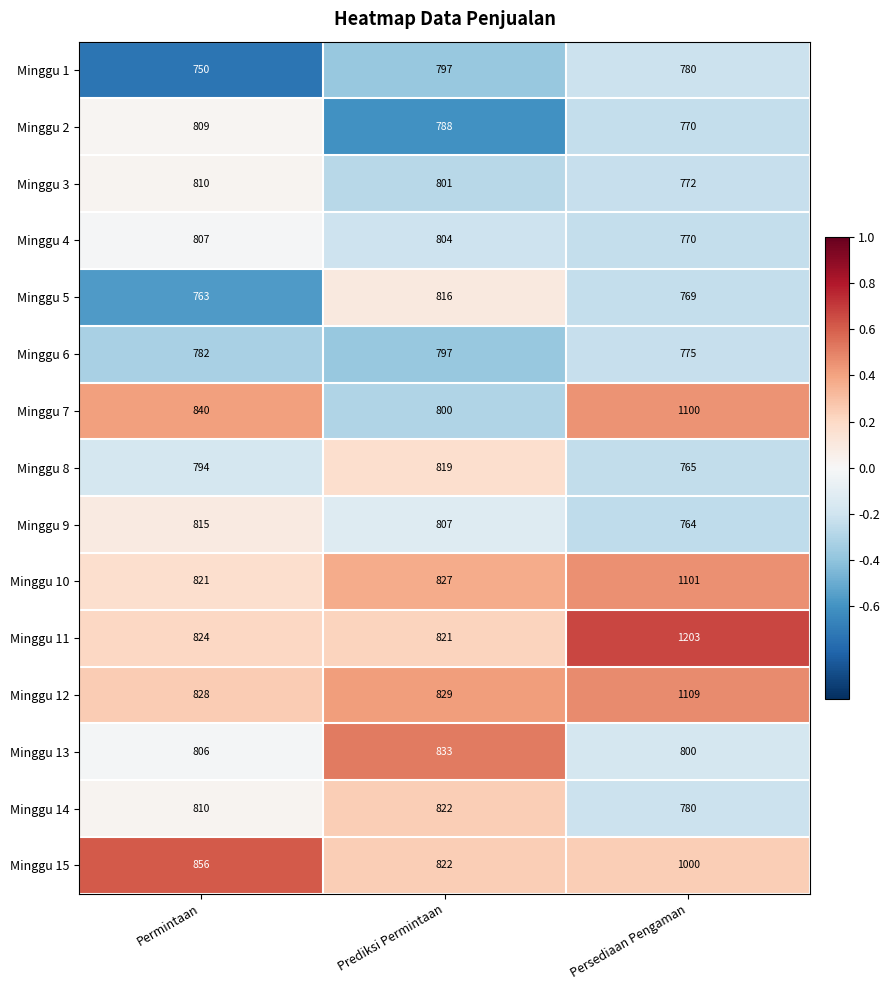

What is the difference between the highest and lowest values at Prediksi Permintaan?

45